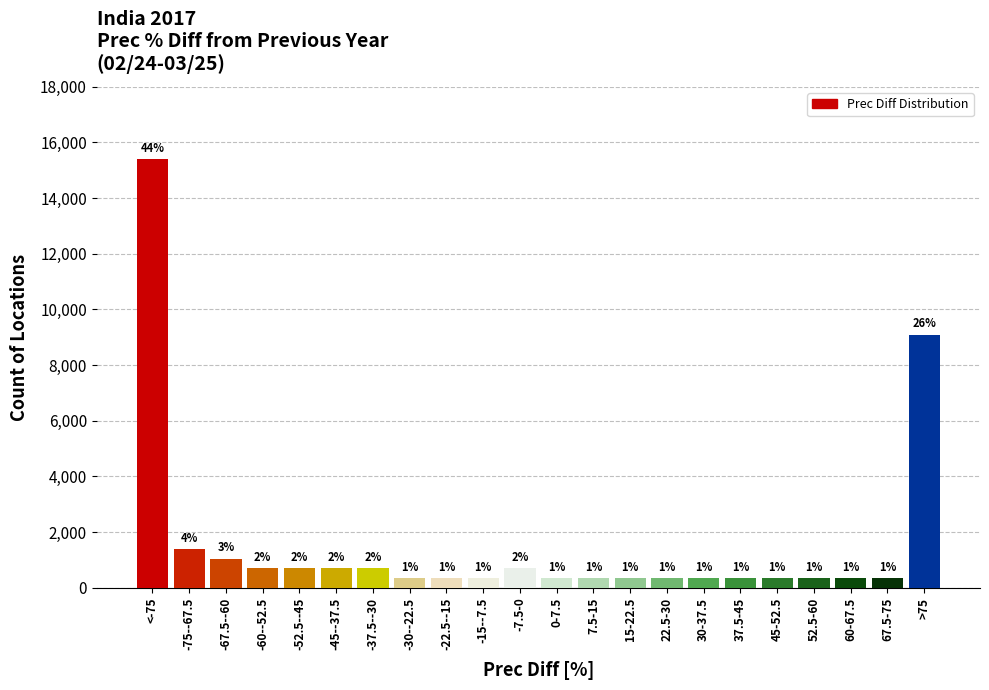

Are the bars horizontal?

No